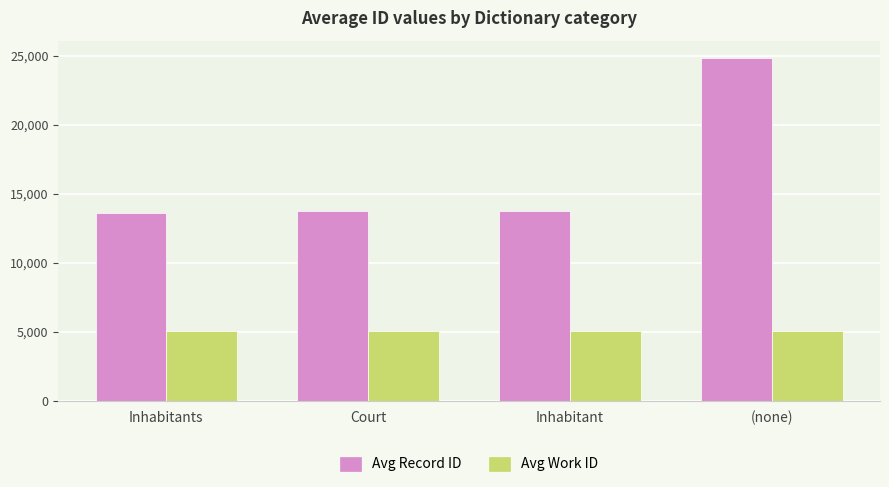

What is the lowest value of the Avg Record ID series?

13632.2